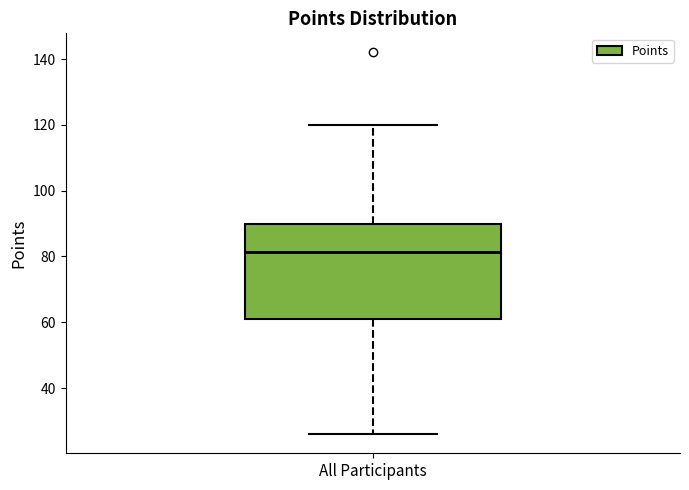

Where does the median line of the box for All Participants sit on the y-axis? The values are not printed on the chart, so give them approximately, as read against the axis.

82